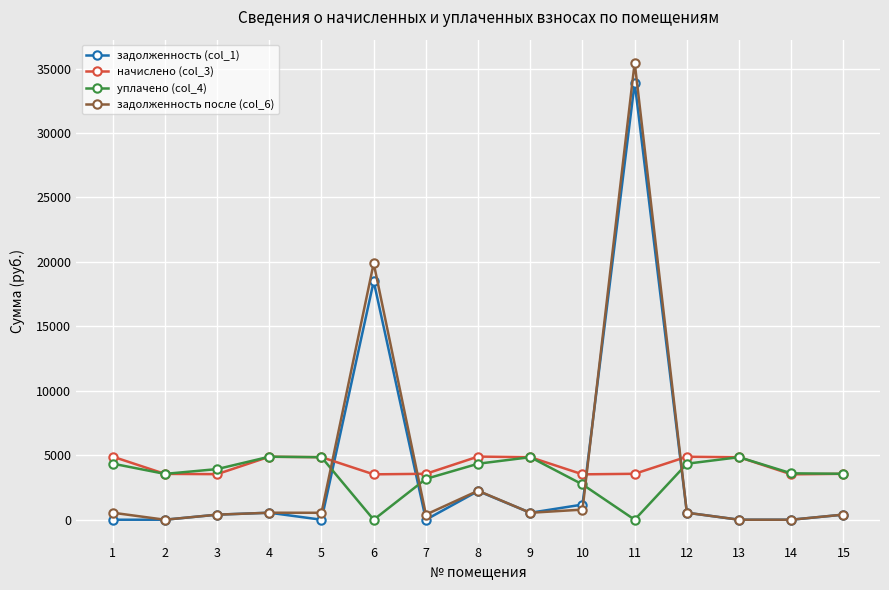

What value does the начислено (col_3) series have at 4?

4887.3